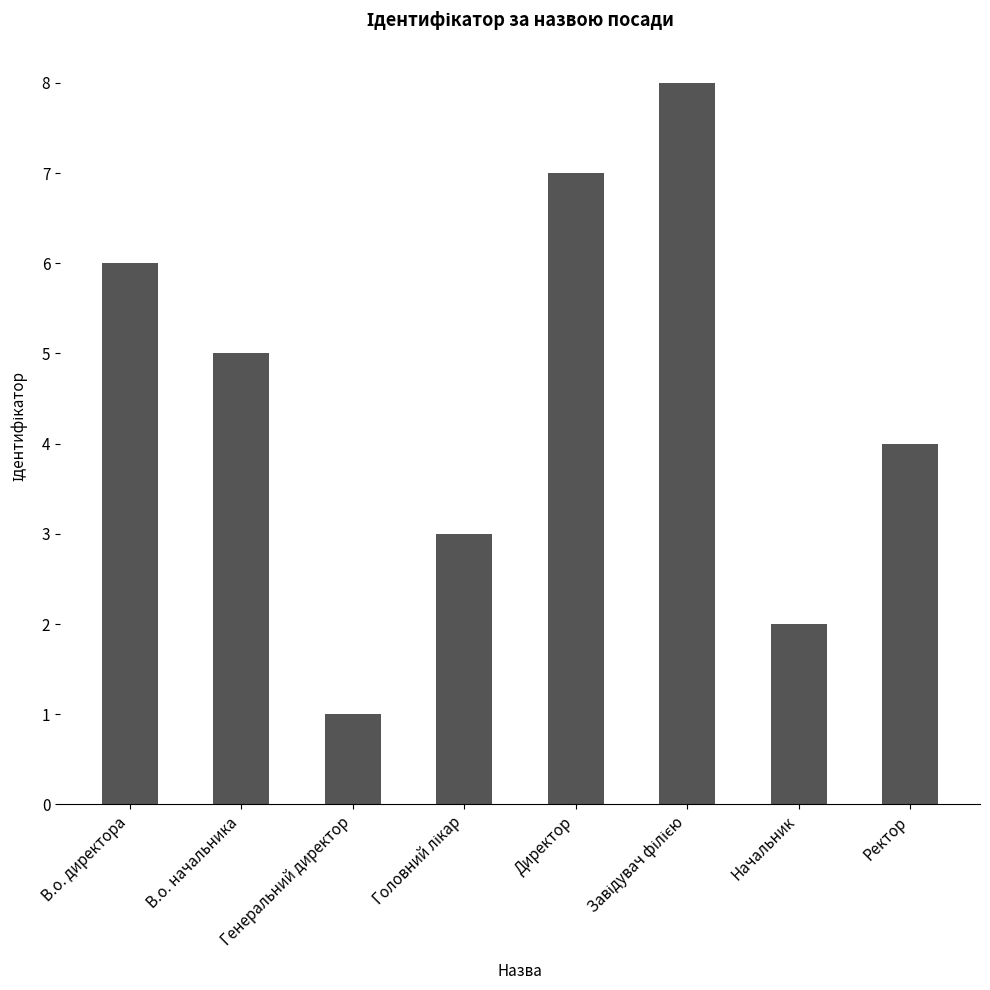

What is the maximum value shown in the chart?

8